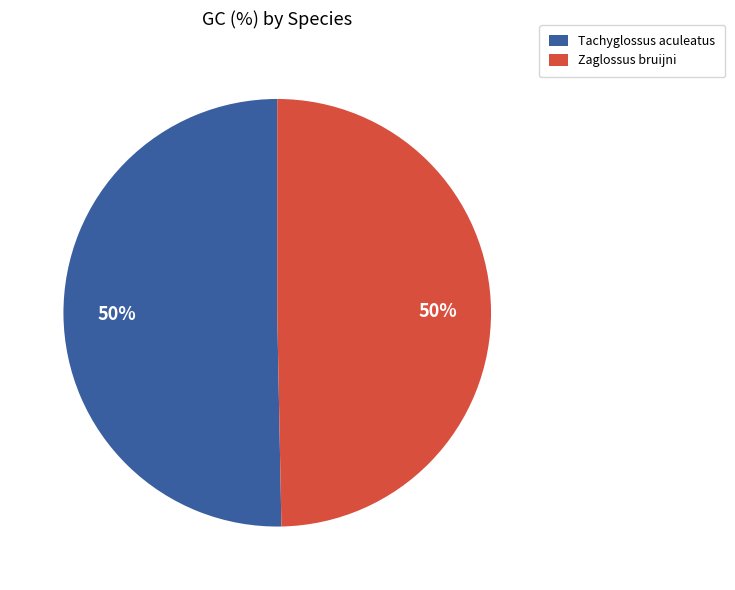

Combined, do Tachyglossus aculeatus and Zaglossus bruijni account for over 50%?

Yes